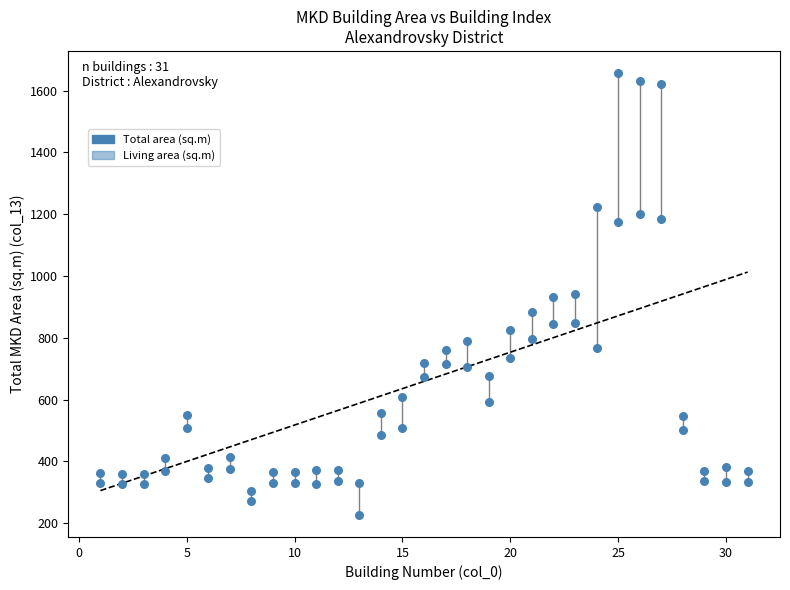

How many points are shown in the scatter plot?

62